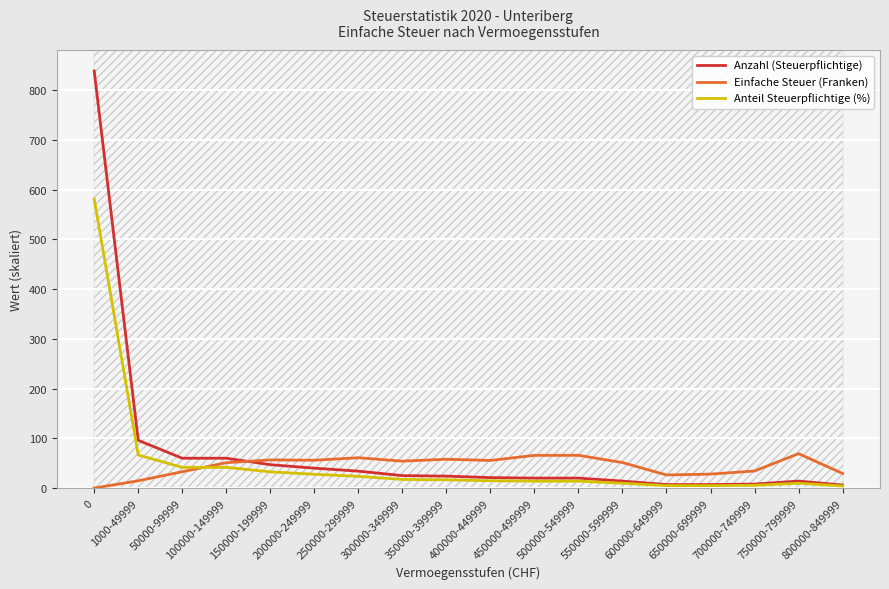

Reading left to right, what are all the values shown in this chart?

Anzahl (Steuerpflichtige): 839.0	96.0	60.0	60.0	47.0	40.0	34.0	25.0	24.0	21.0	20.0	20.0	14.0	7.0	7.0	8.0	14.0	6.0
Einfache Steuer (Franken): 0.0	14.6	32.8	51.0	56.6	56.0	61.0	54.1	58.0	55.5	65.8	65.9	51.3	26.3	28.0	34.3	69.2	29.4
Anteil Steuerpflichtige (%): 581.4	66.5	41.6	41.6	32.6	27.7	23.6	17.3	16.6	14.6	13.9	13.9	9.7	4.9	4.9	5.5	9.7	4.2